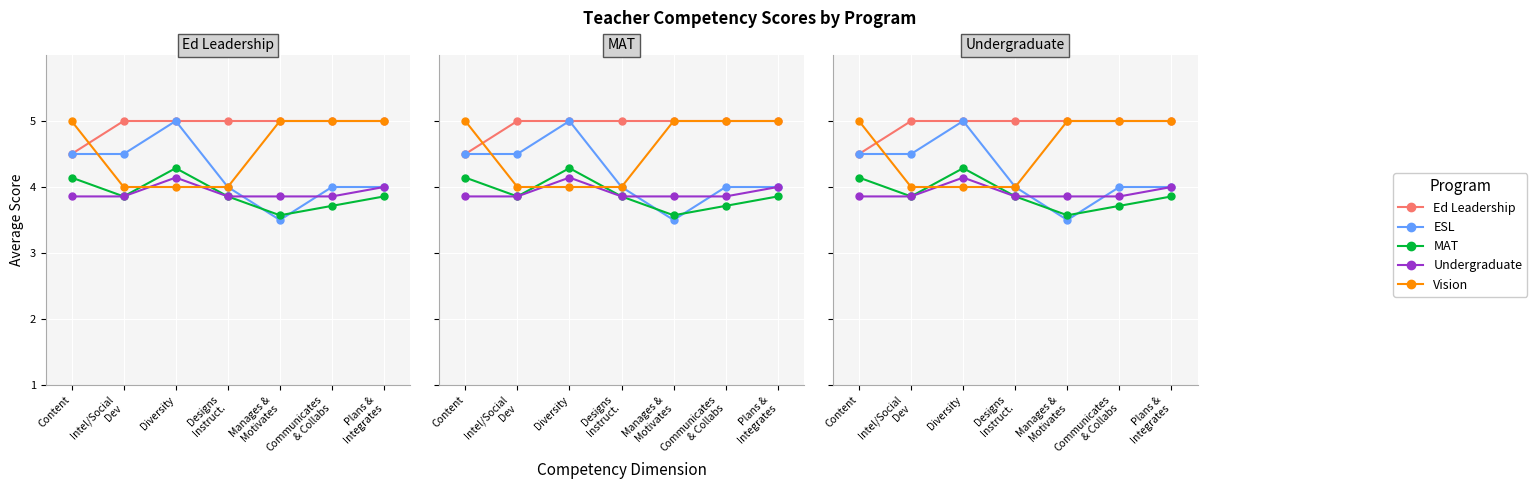

Reading left to right, what are all the values shown in this chart?

Ed Leadership: 4.5	5.0	5.0	5.0	5.0	5.0	5.0
ESL: 4.5	4.5	5.0	4.0	3.5	4.0	4.0
MAT: 4.1	3.9	4.3	3.9	3.6	3.7	3.9
Undergraduate: 3.9	3.9	4.1	3.9	3.9	3.9	4.0
Vision: 5.0	4.0	4.0	4.0	5.0	5.0	5.0